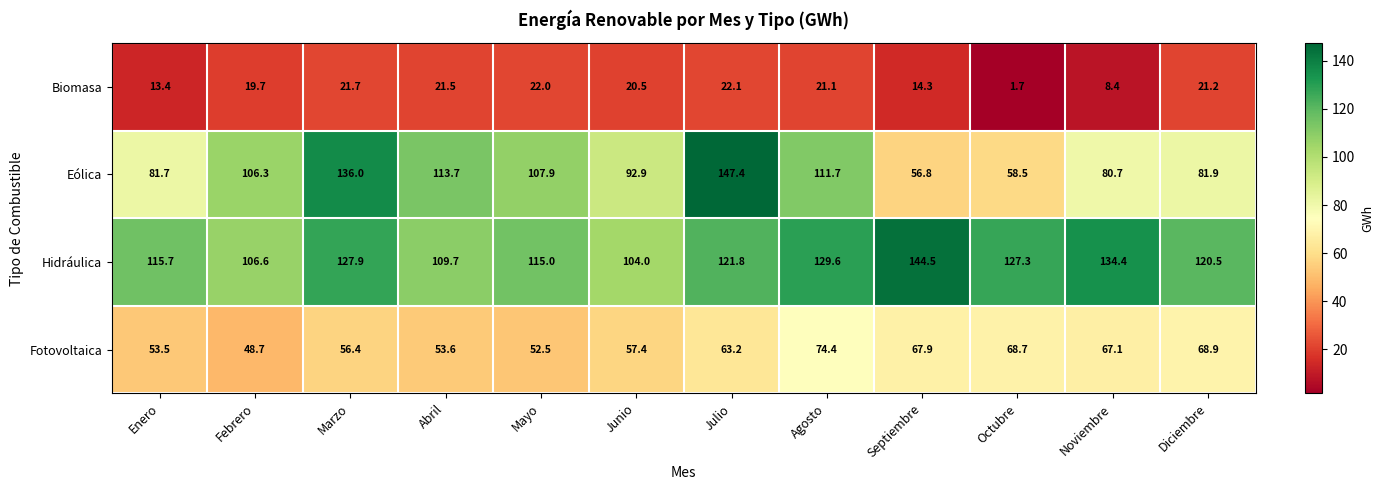

What value does the Hidráulica series have at Abril?

109.7